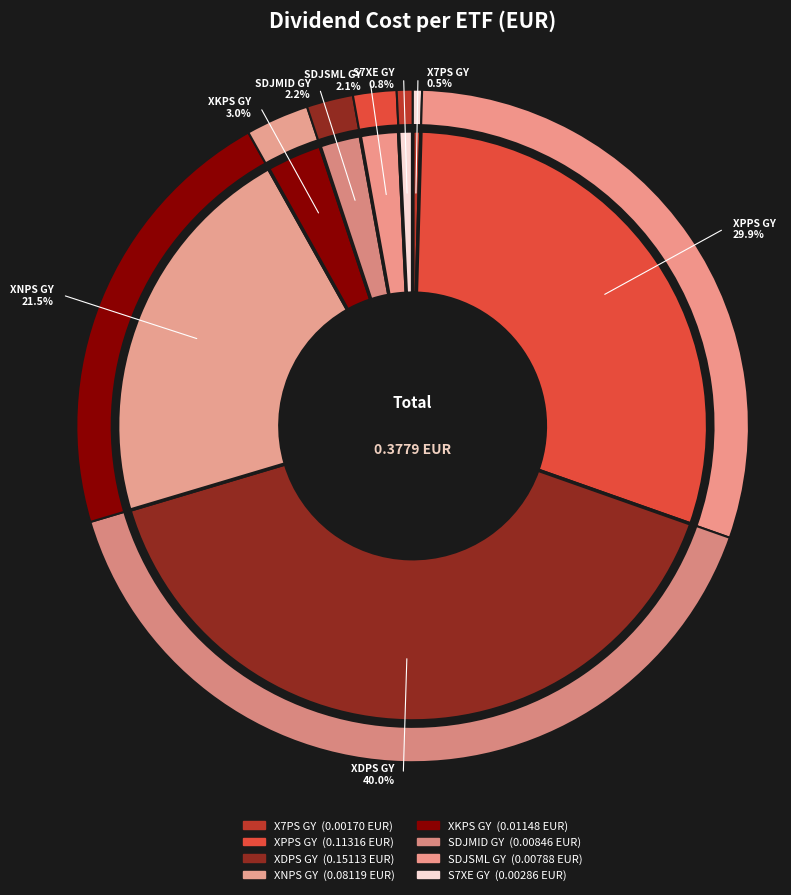

Does any single category account for the majority?

No